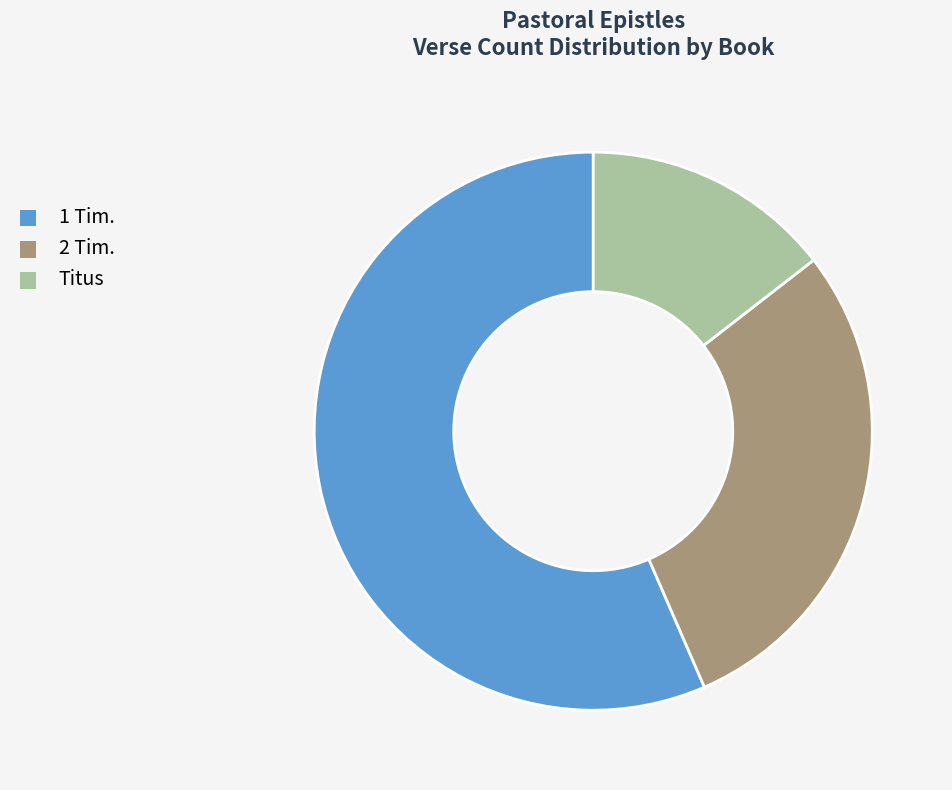

Does 2 Tim. represent more than half of the total?

No